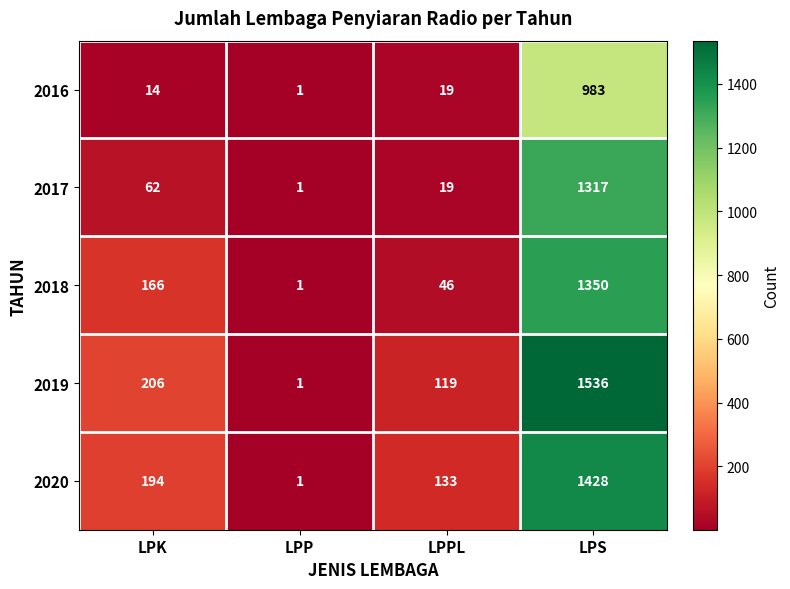

How many categories are shown in the chart?

4